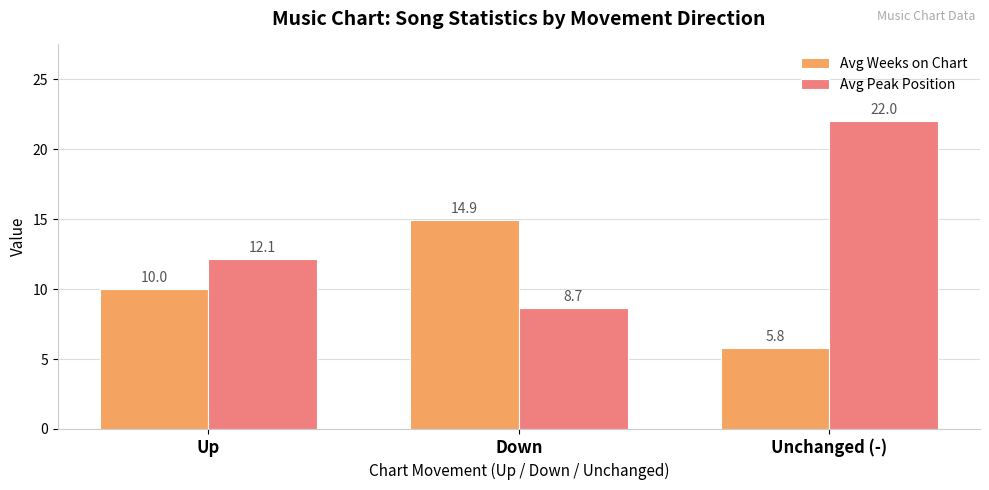

Between Down and Unchanged (-), which series saw the biggest shift?

Avg Peak Position